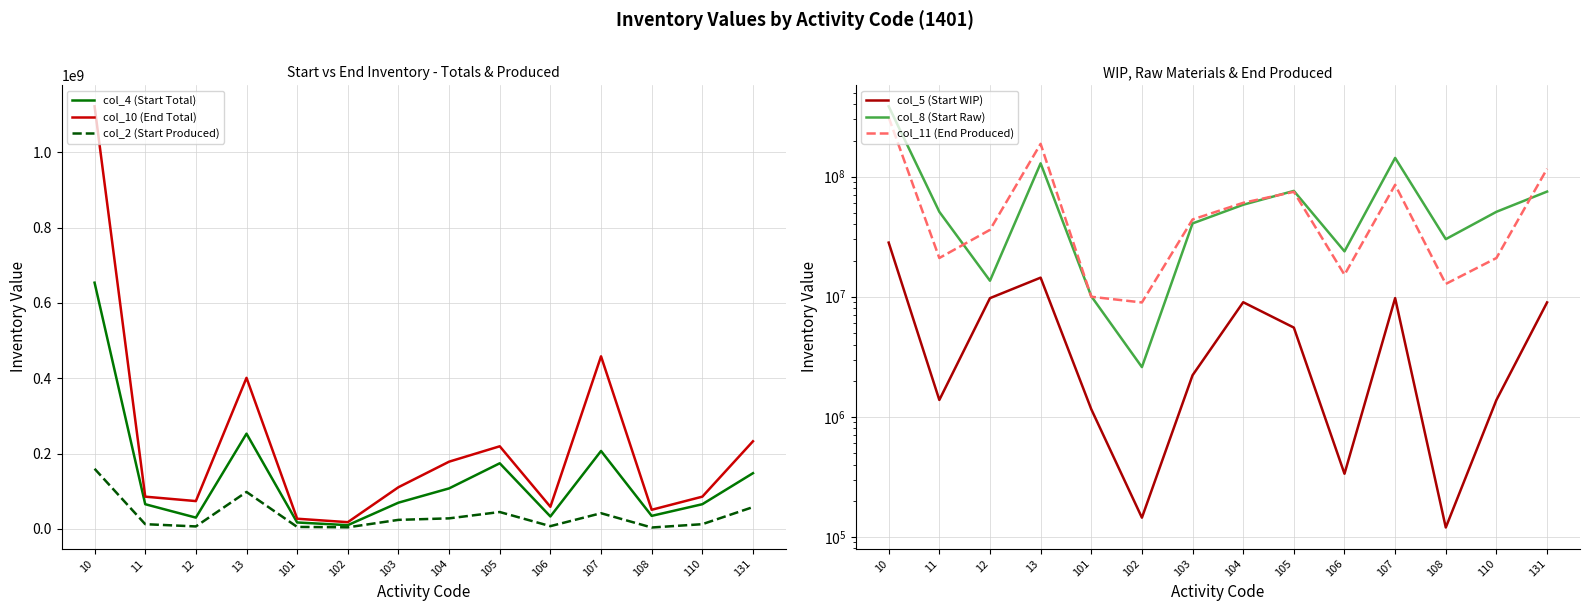

Is this an area chart (filled region under the line)?

No